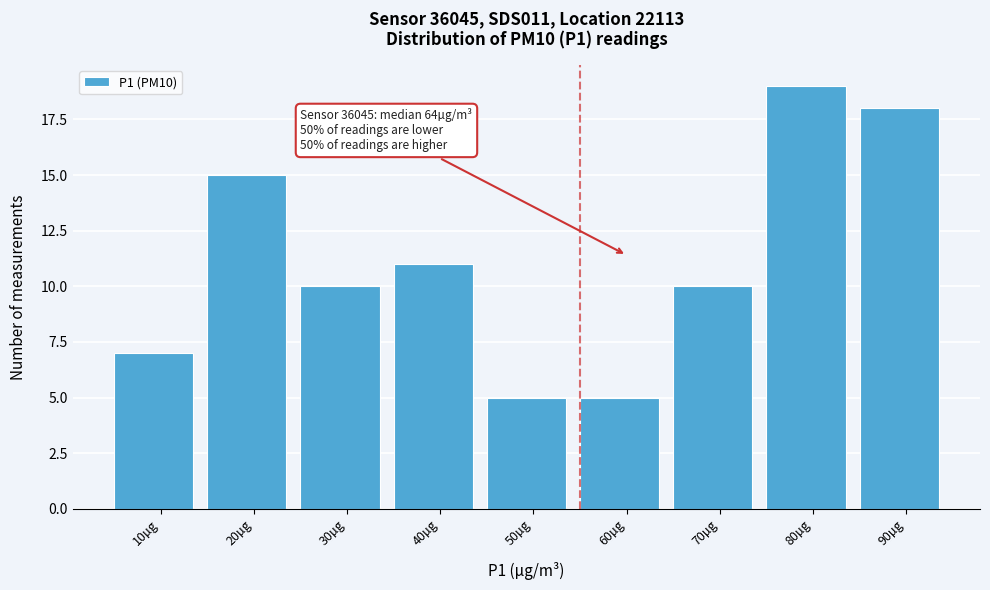

Reading left to right, transcribe all the data shown in this chart.

7	15	10	11	5	5	10	19	18